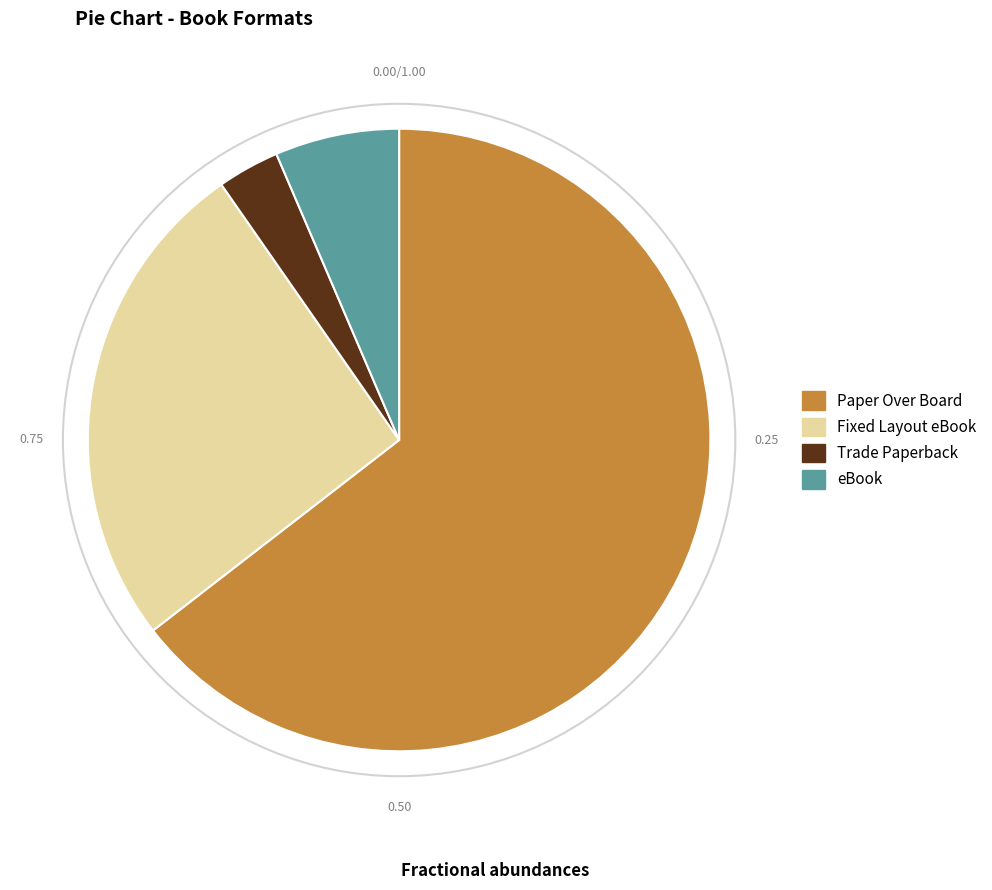

Which category has the biggest portion of the pie?

Paper Over Board